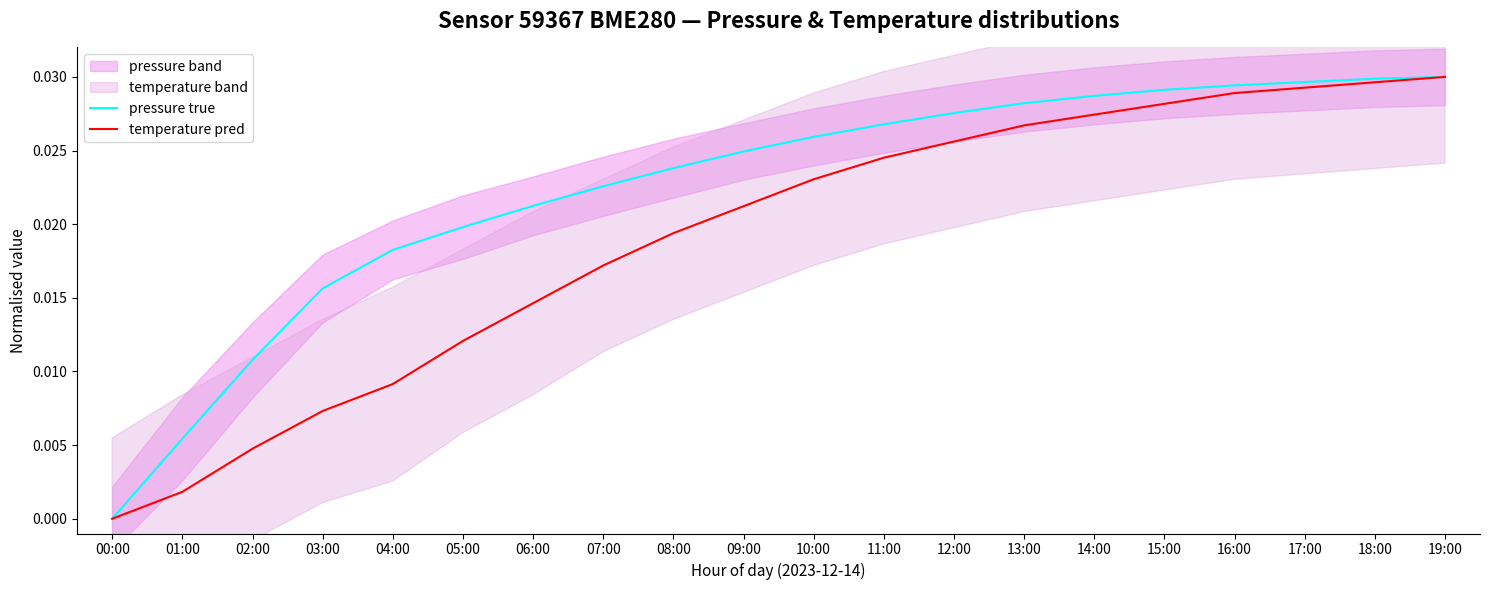

What is the sum of all pressure true values?

0.4